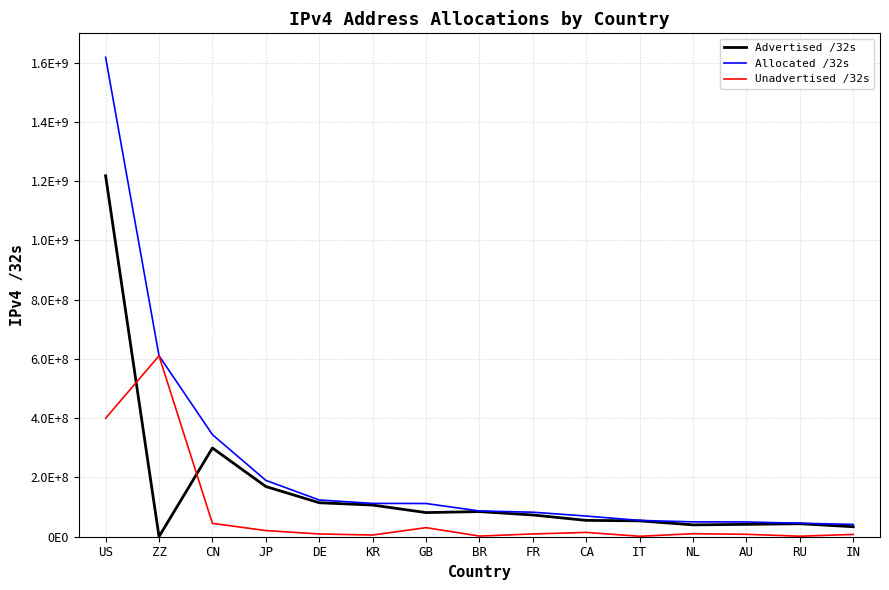

At which category does the chart reach its peak across all series?

US